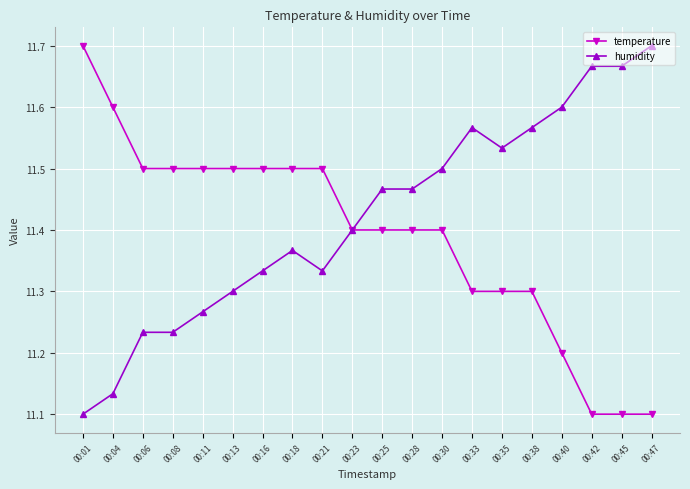

Which series has the largest total across all categories?

humidity